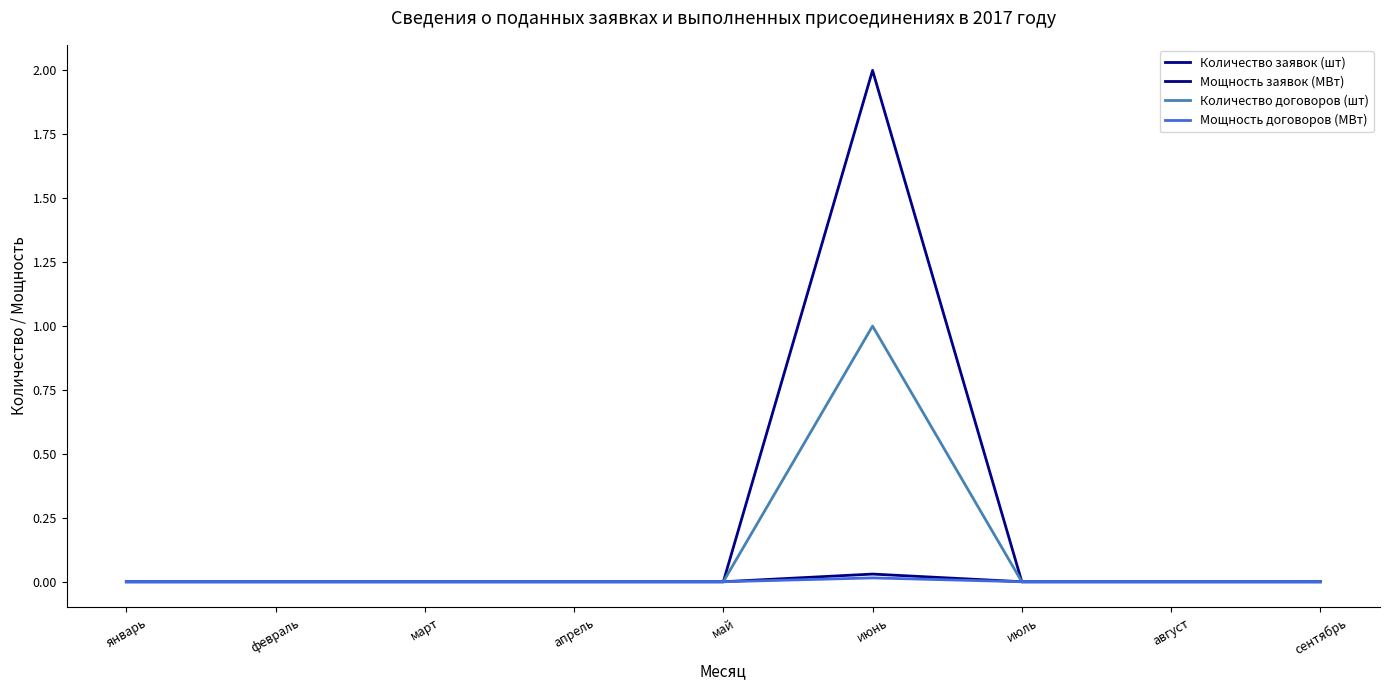

What position from the left is июнь?

6